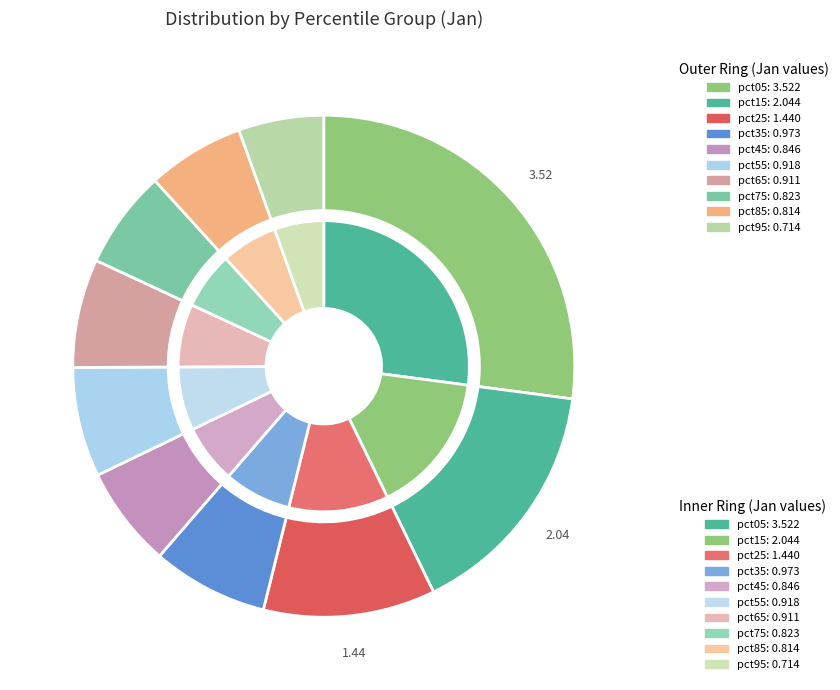

How many segments does this pie chart have?

10